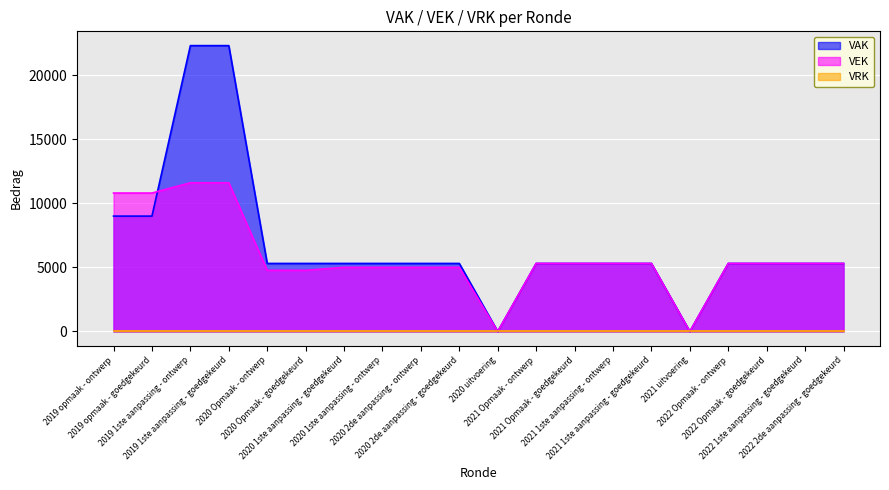

After their last crossing, which series has the higher values: VAK or VEK?

VAK